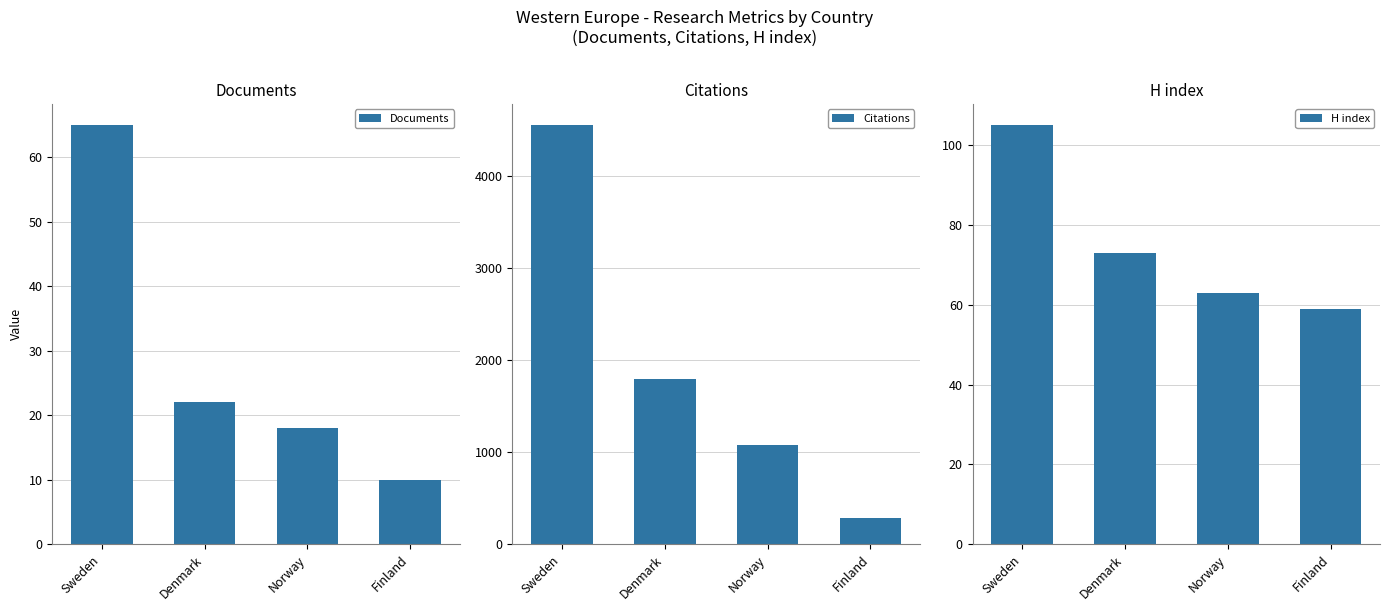

What is the sum of all Citations values?

7722